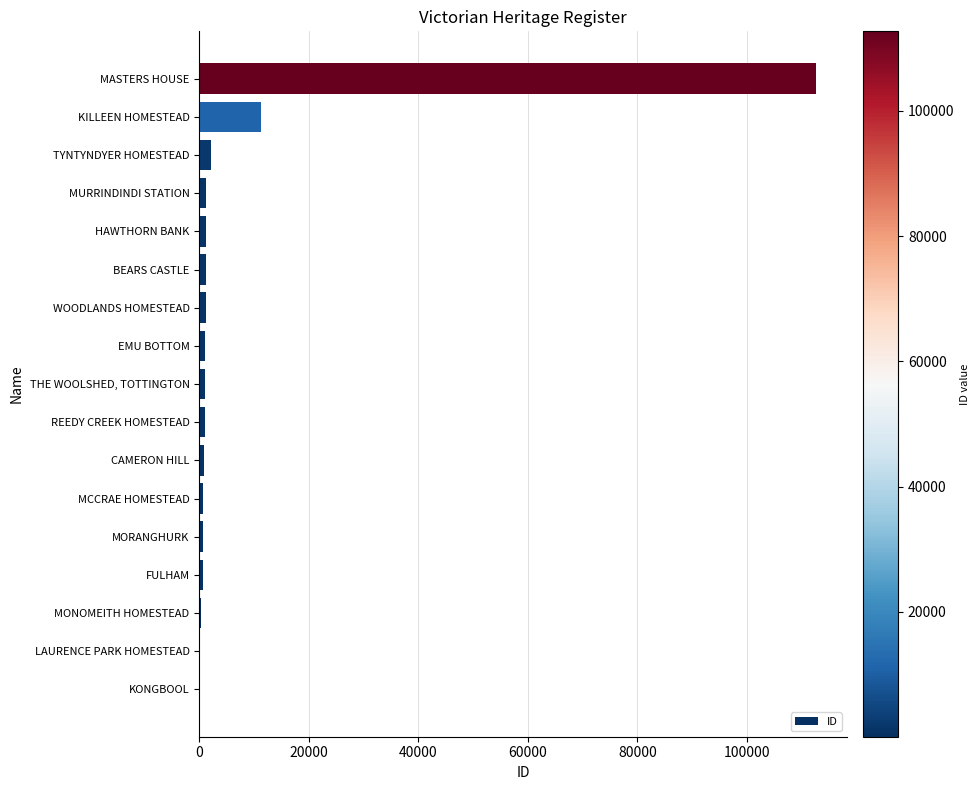

At which label is the value closest to 56380?

KILLEEN HOMESTEAD